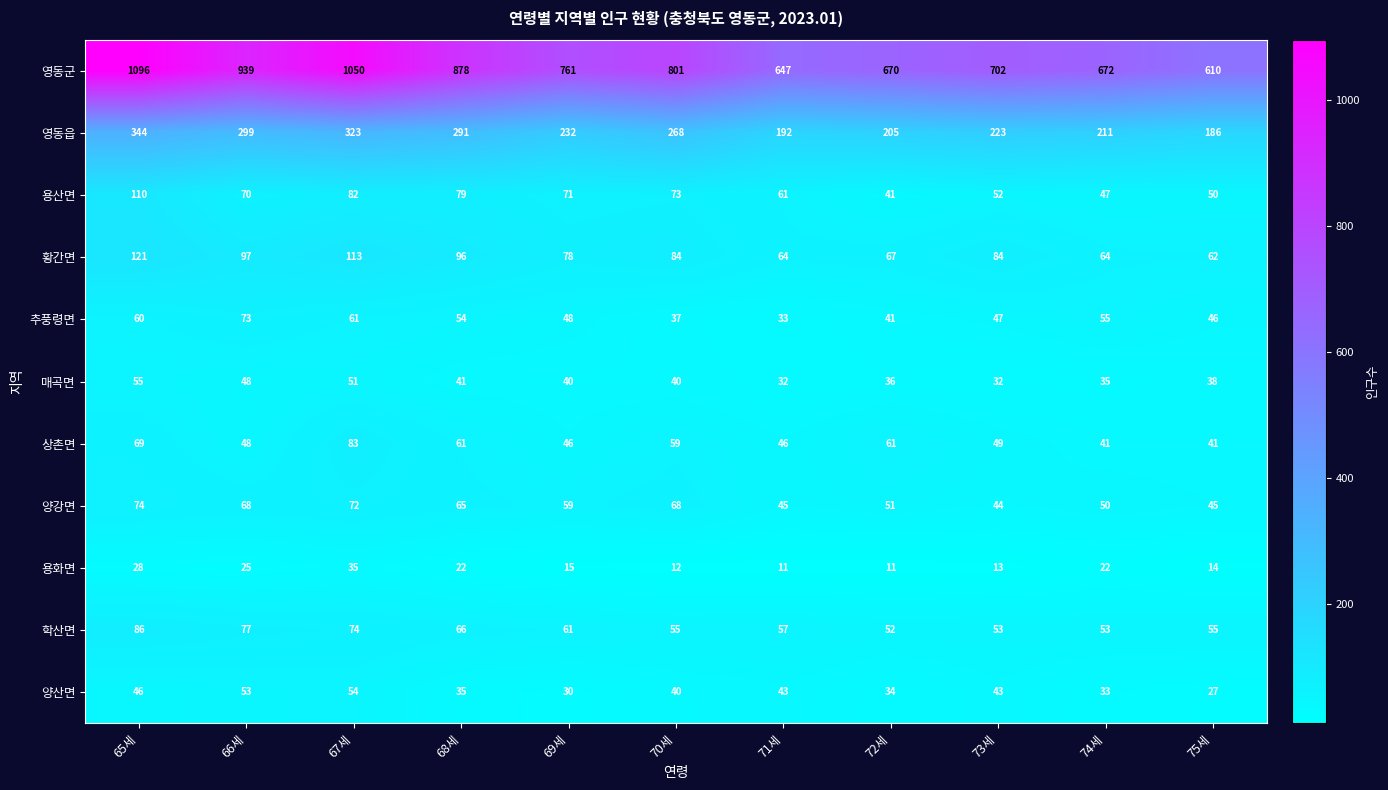

At 65세, list the series in order from largest to smallest.

영동군, 영동읍, 황간면, 용산면, 학산면, 양강면, 상촌면, 추풍령면, 매곡면, 양산면, 용화면